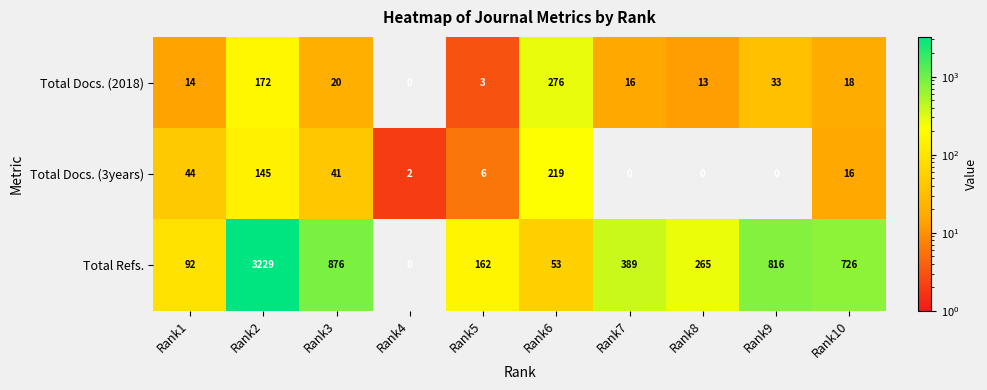

Rank the series at Rank9 from highest to lowest value.

Total Refs., Total Docs. (2018), Total Docs. (3years)